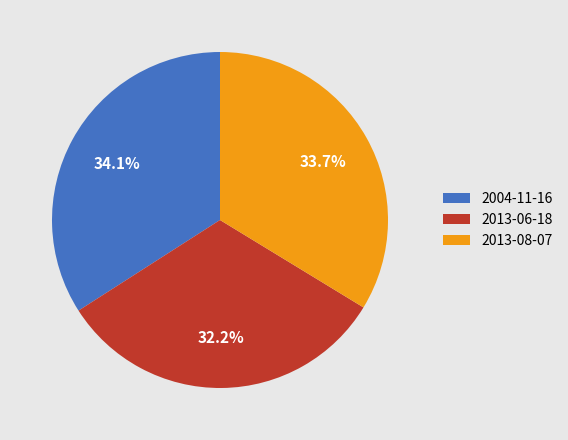

The 2013-08-07 slice represents 21% of the pie. True or false?

False